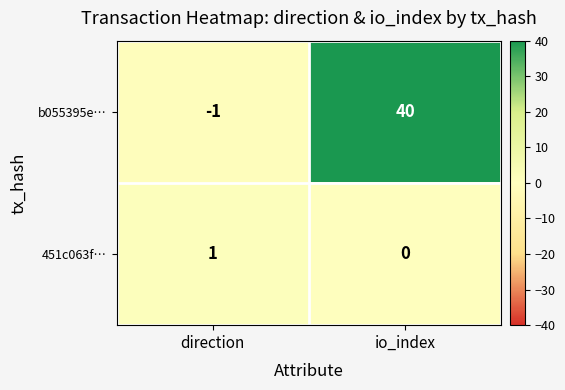

What is the sum of all b055395e… values?

39